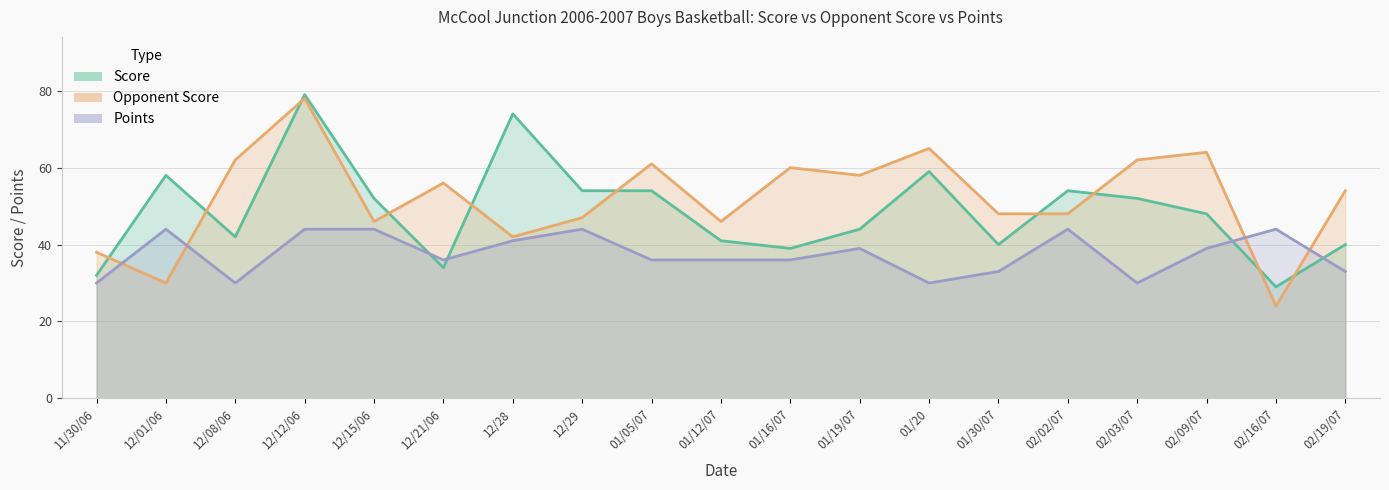

True or false: opp_score and score intersect in this chart.

True